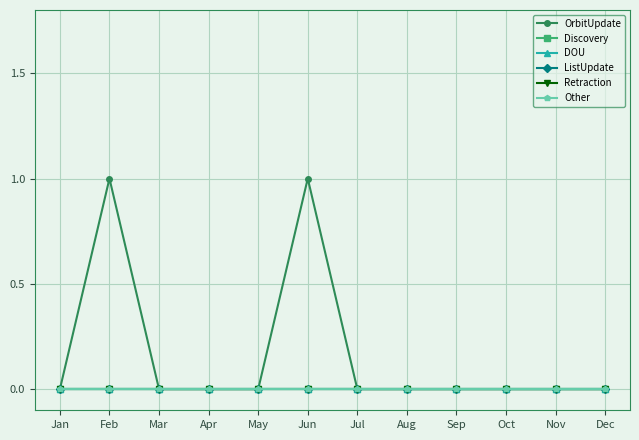

Is this an area chart (filled region under the line)?

No